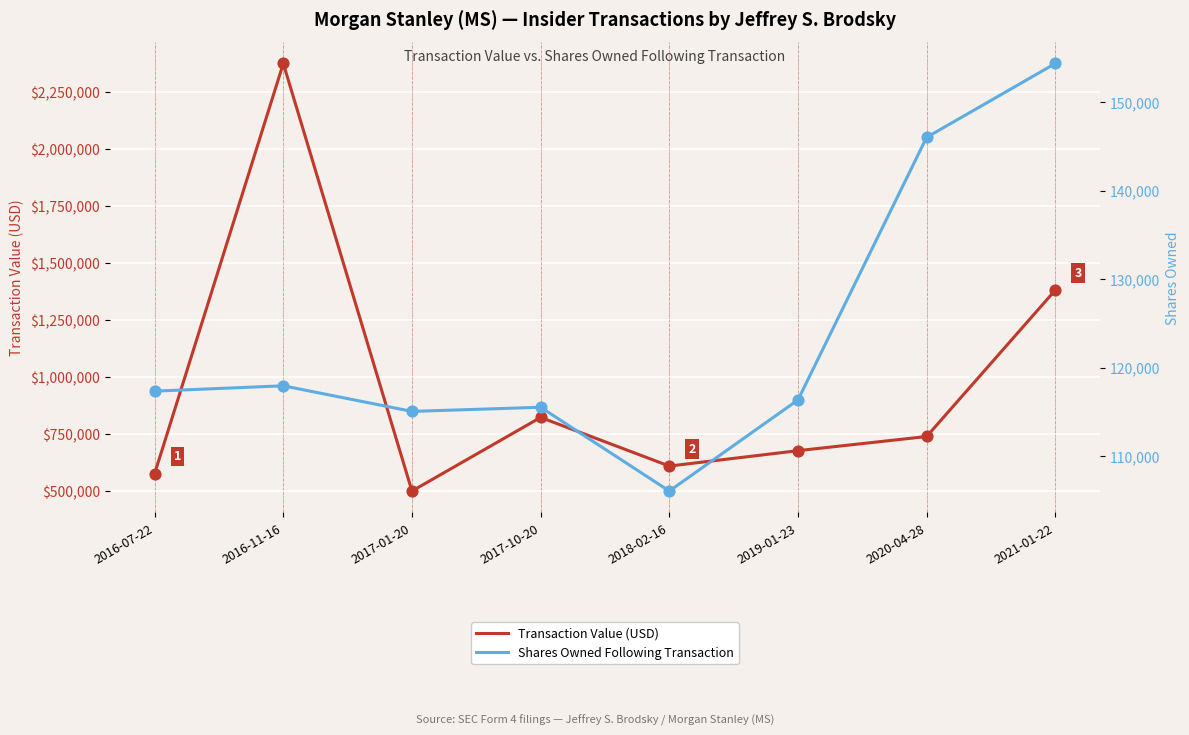

Which series has the widest spread of Y values?

Transaction Value (USD)